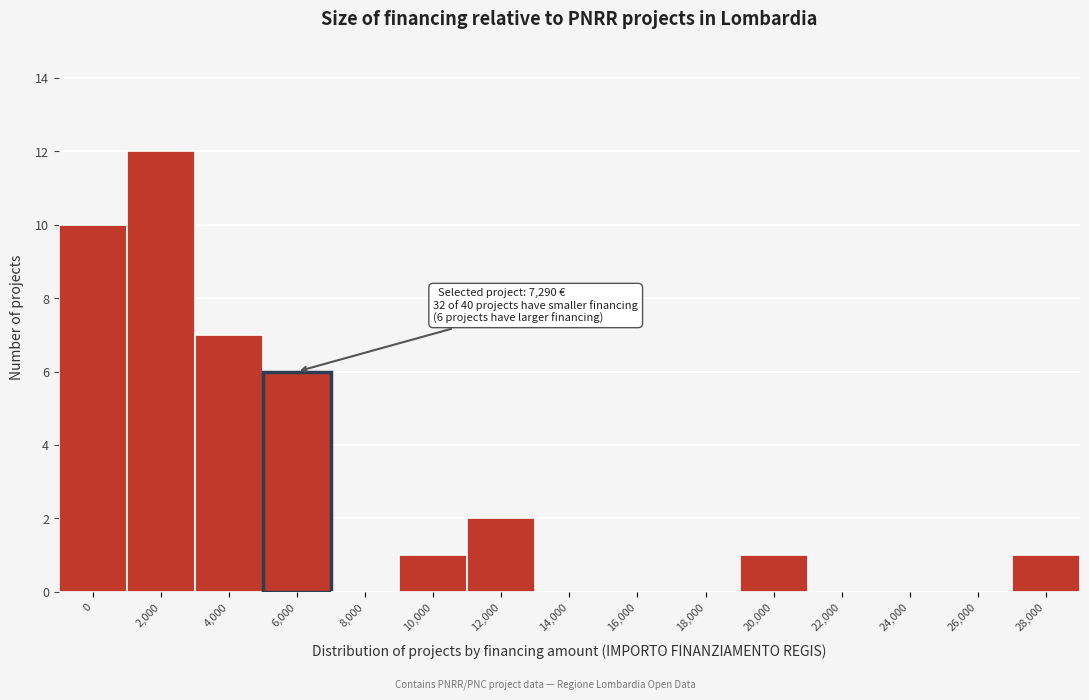

Reading left to right, extract all data points from this chart.

0=10	2,000=12	4,000=7	6,000=6	8,000=0	10,000=1	12,000=2	14,000=0	16,000=0	18,000=0	20,000=1	22,000=0	24,000=0	26,000=0	28,000=1